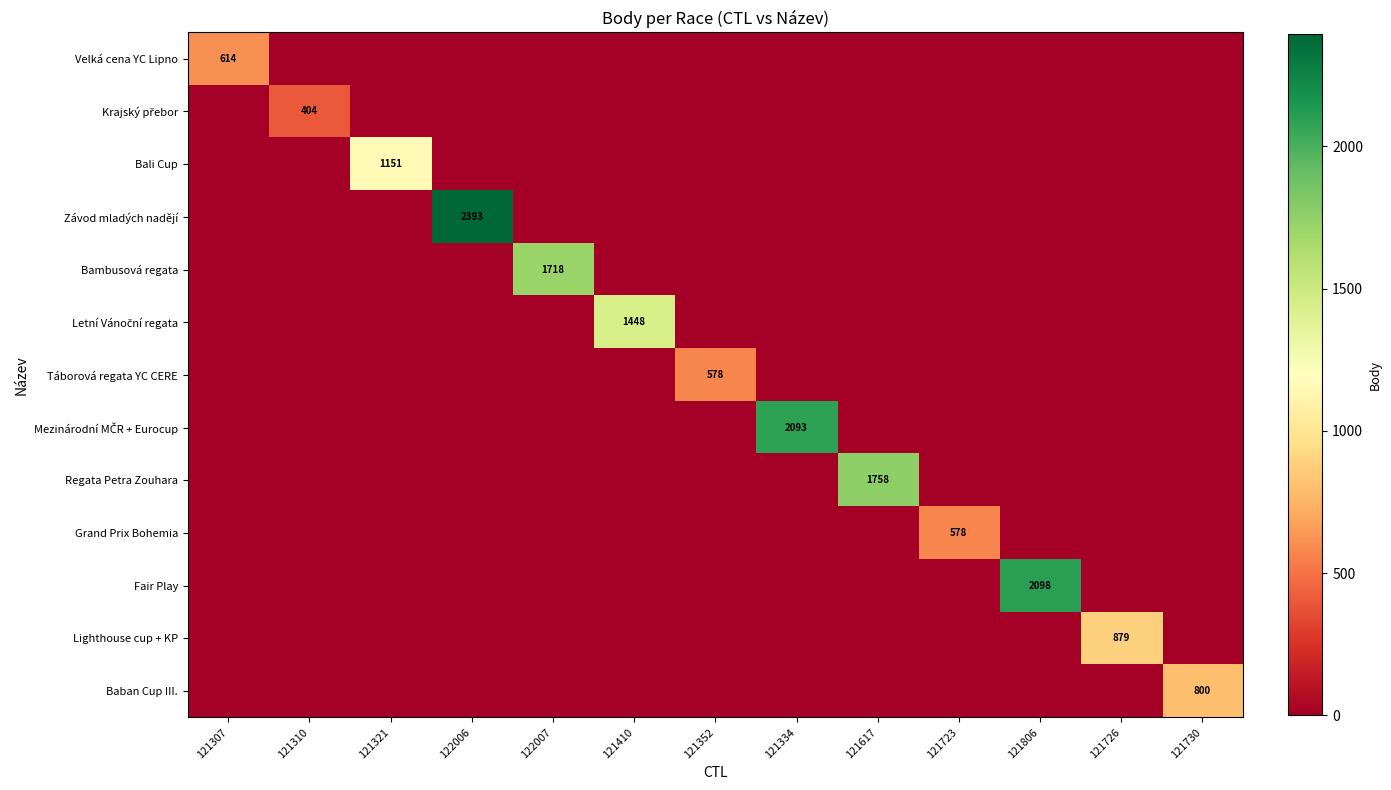

How many categories are shown in the chart?

13